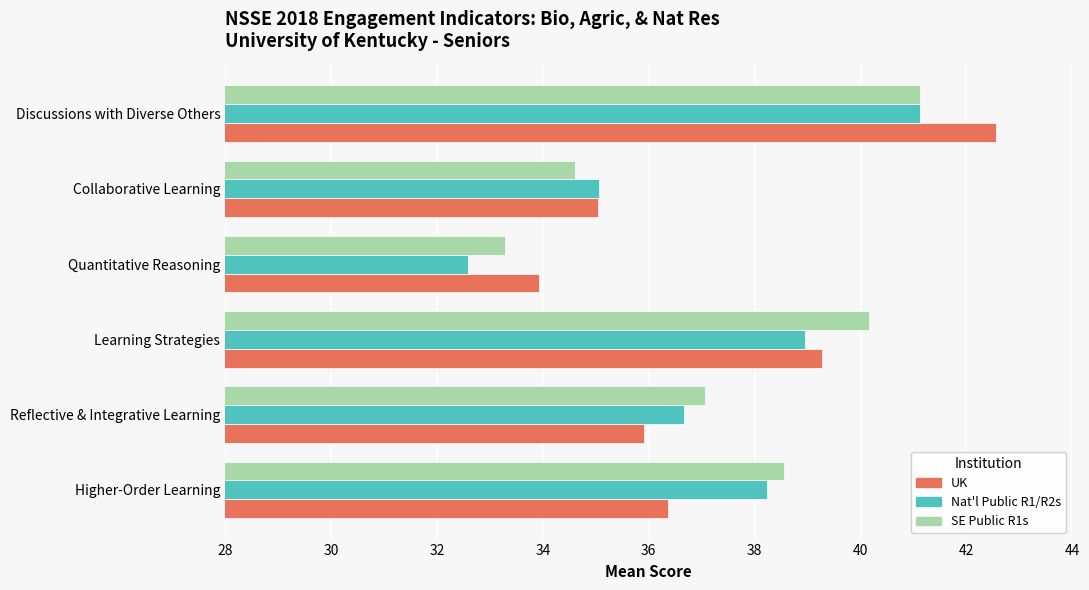

At which category is the sum across all series the highest?

Discussions with Diverse Others